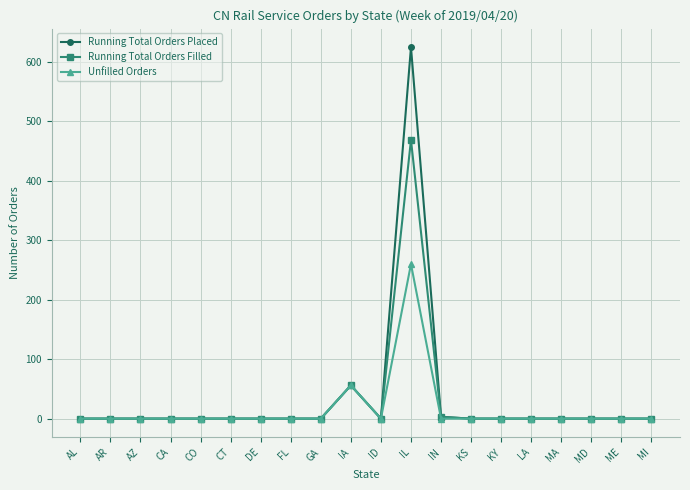

Which series has the largest range (max minus min)?

Running Total Orders Placed